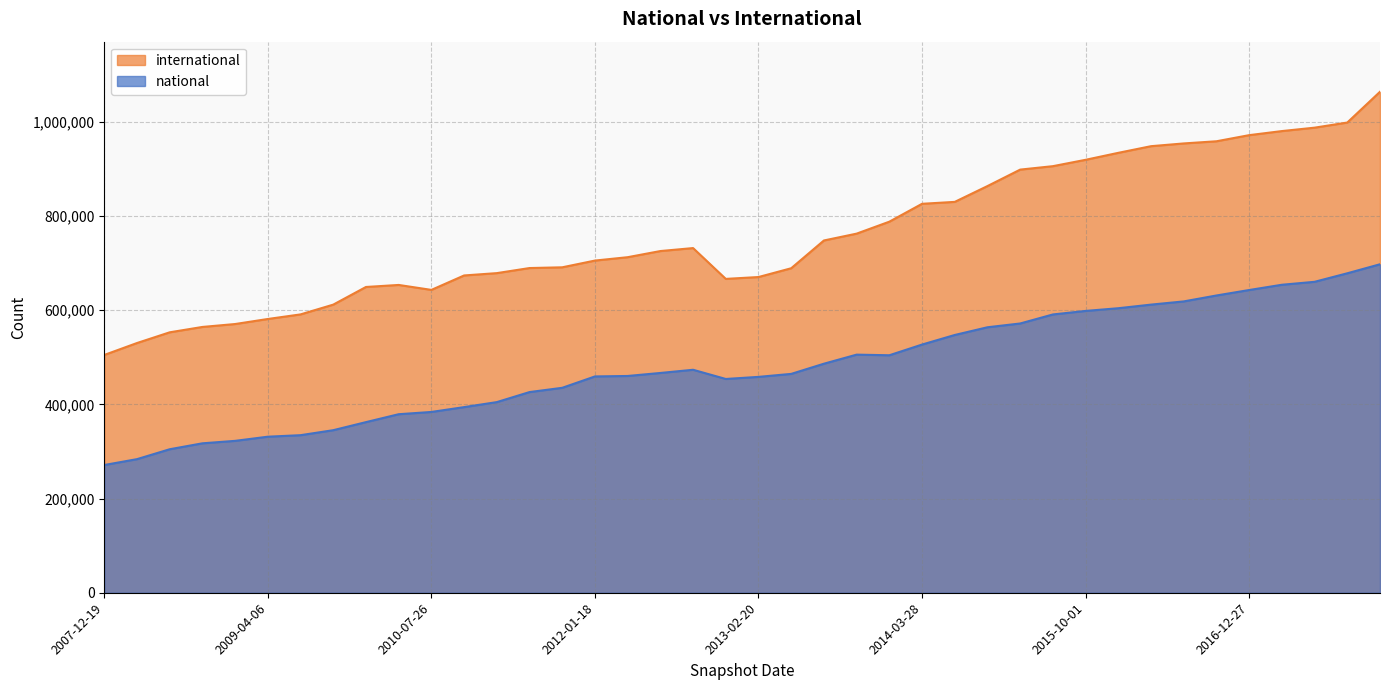

Is the value of national at 2011-02-21 greater than the value of international at 2008-10-10?

No